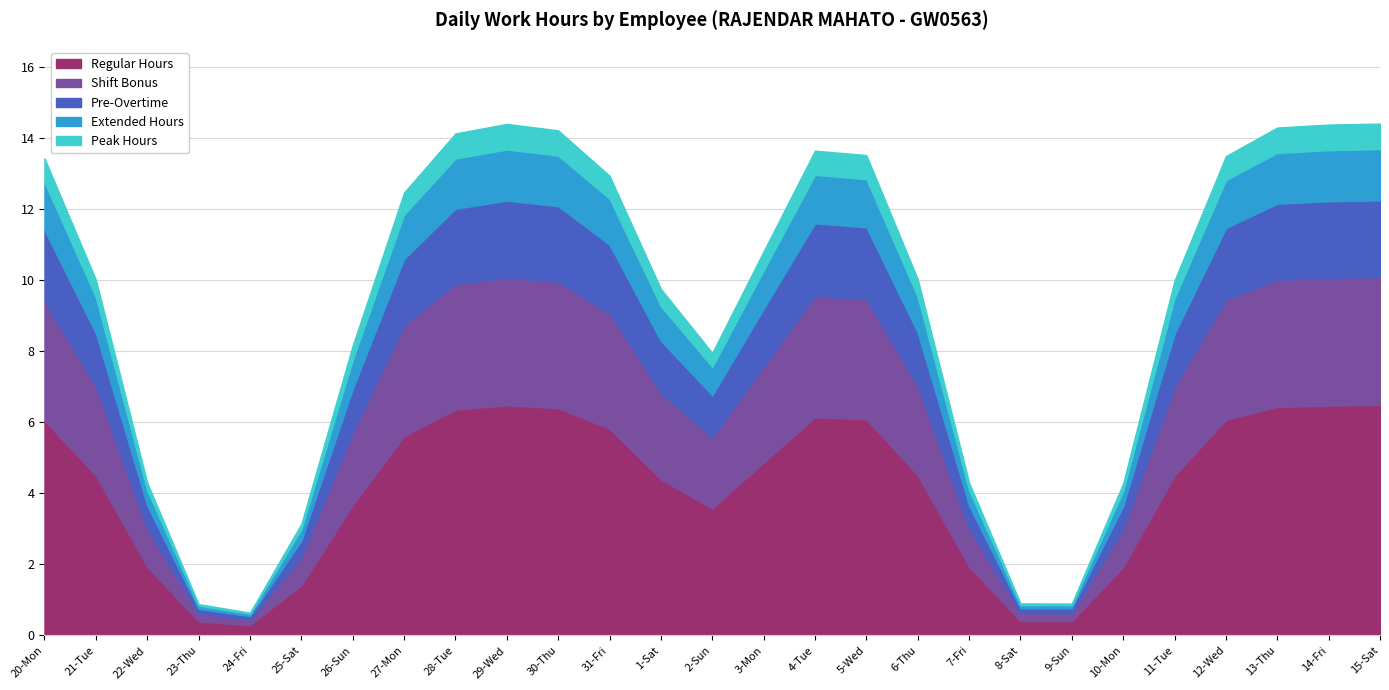

True or false: Regular Hours has a value of 0.4 at 23-Thu.

True